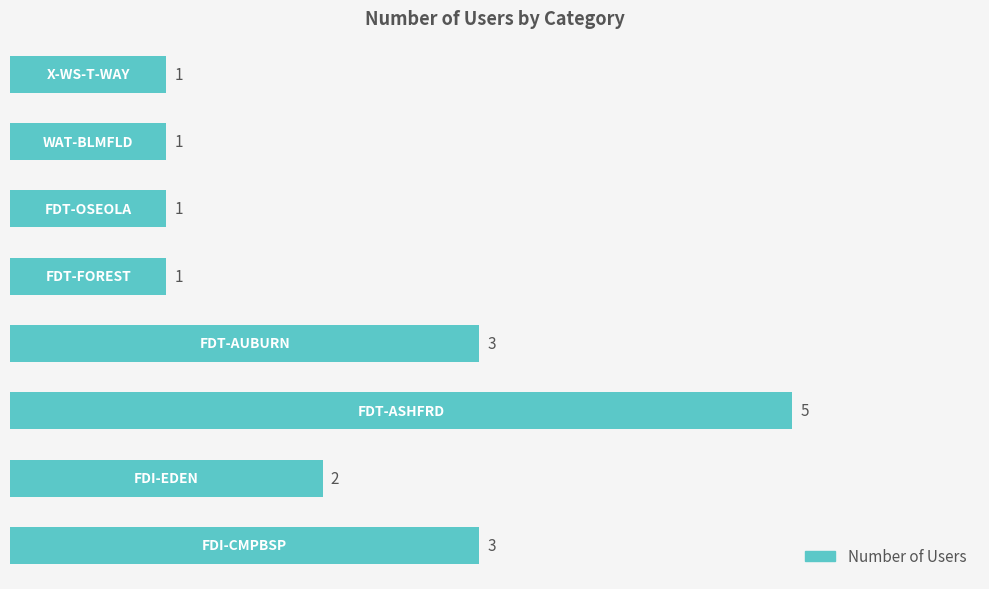

Count the values in the range 1 to 3.

7